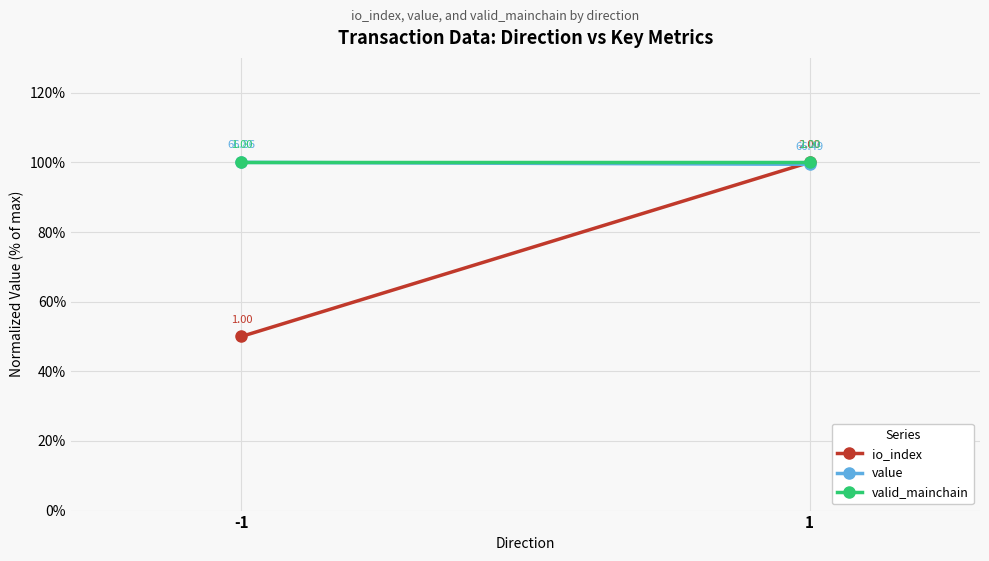

What is the maximum value for io_index?

100.0